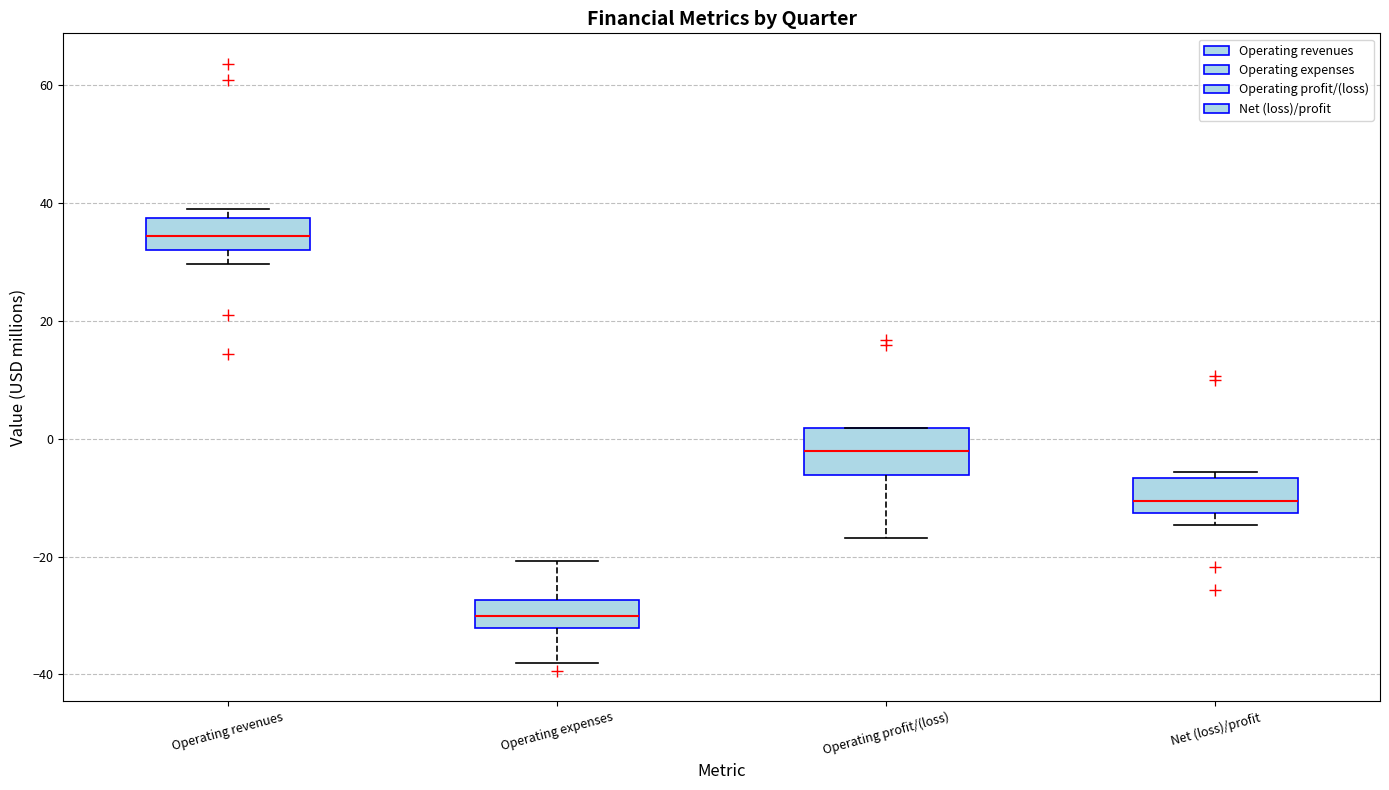

Reading left to right, read every box against the y-axis: the position of its median line, the range the box covers, and the ends of its whiskers. The values are not printed on the chart, so give them approximately, as read against the axis.

Operating revenues: median 34, box 32 to 38, whiskers 30 to 38 (just above the box's upper edge)
Operating expenses: median -30, box -32 to -28, whiskers -38 to -20
Operating profit/(loss): median -2, box -6 to 2, whiskers -16 to 2
Net (loss)/profit: median -10, box -12 to -6, whiskers -14 to -6 (just above the box's upper edge)